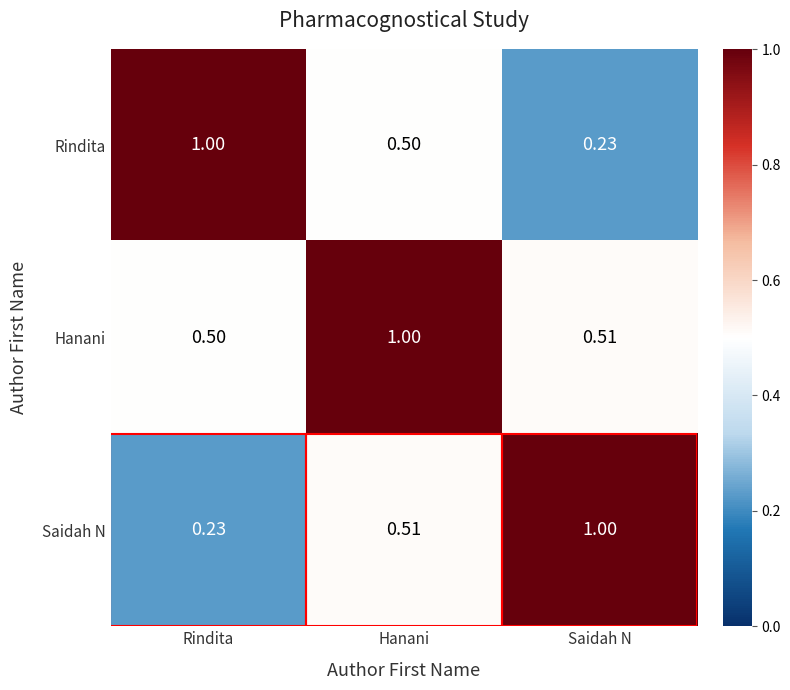

At which label is Rindita closest to 0?

Saidah N